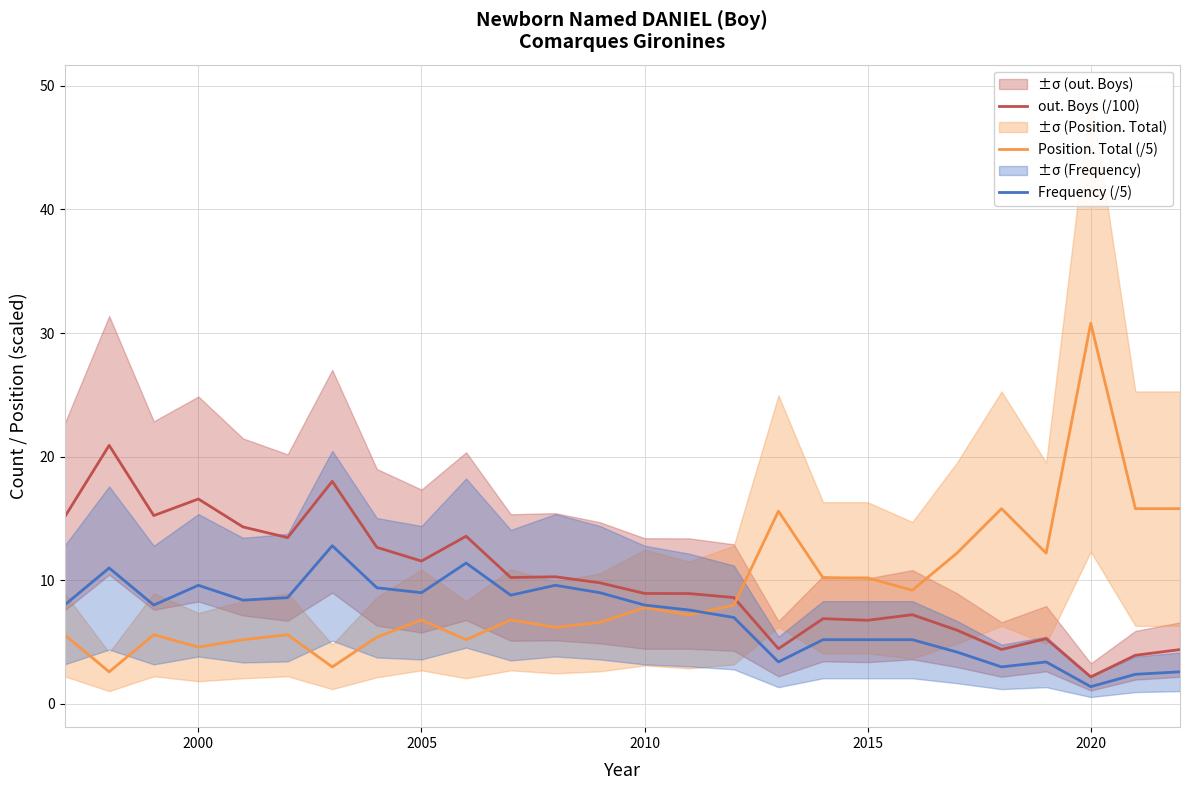

What is the lowest value of the Frequency (/5) series?

1.4